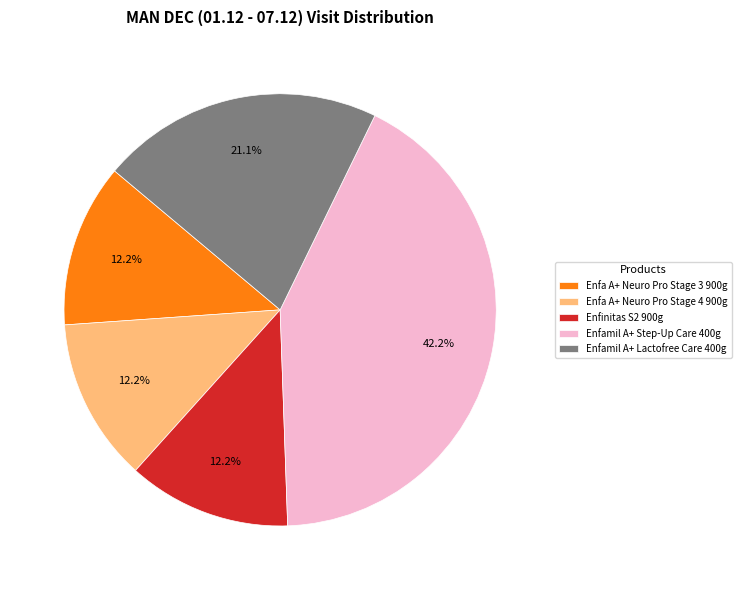

The Enfa A+ Neuro Pro Stage 3 900g slice represents 4% of the pie. True or false?

False